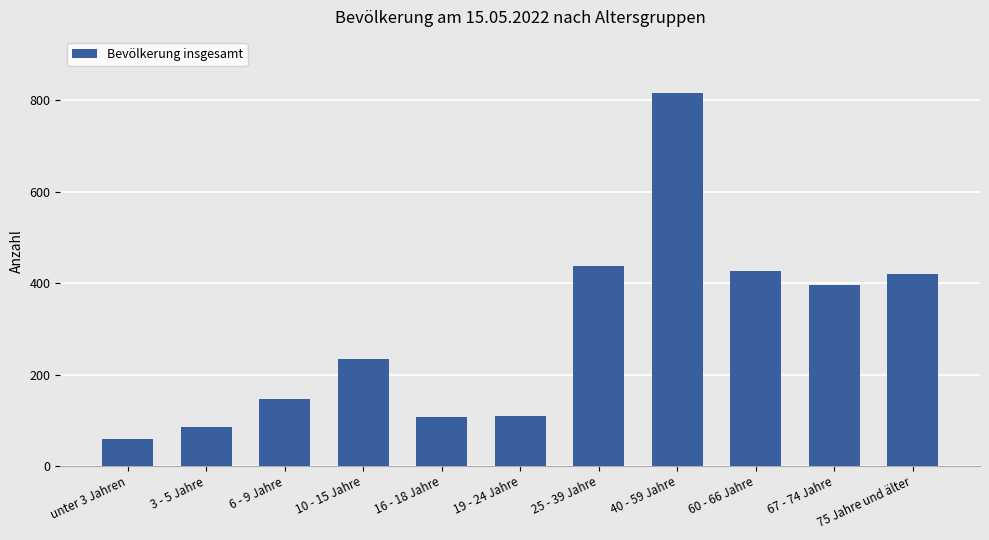

Approximately how many times larger is the value at 3 - 5 Jahre compared to 60 - 66 Jahre?

0.2